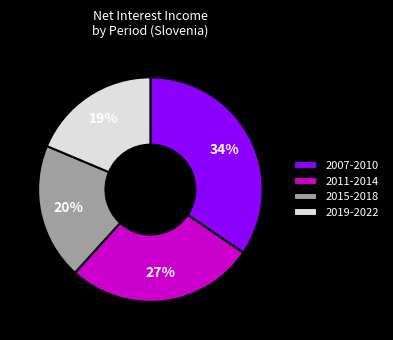

Which category has the biggest portion of the pie?

2007-2010